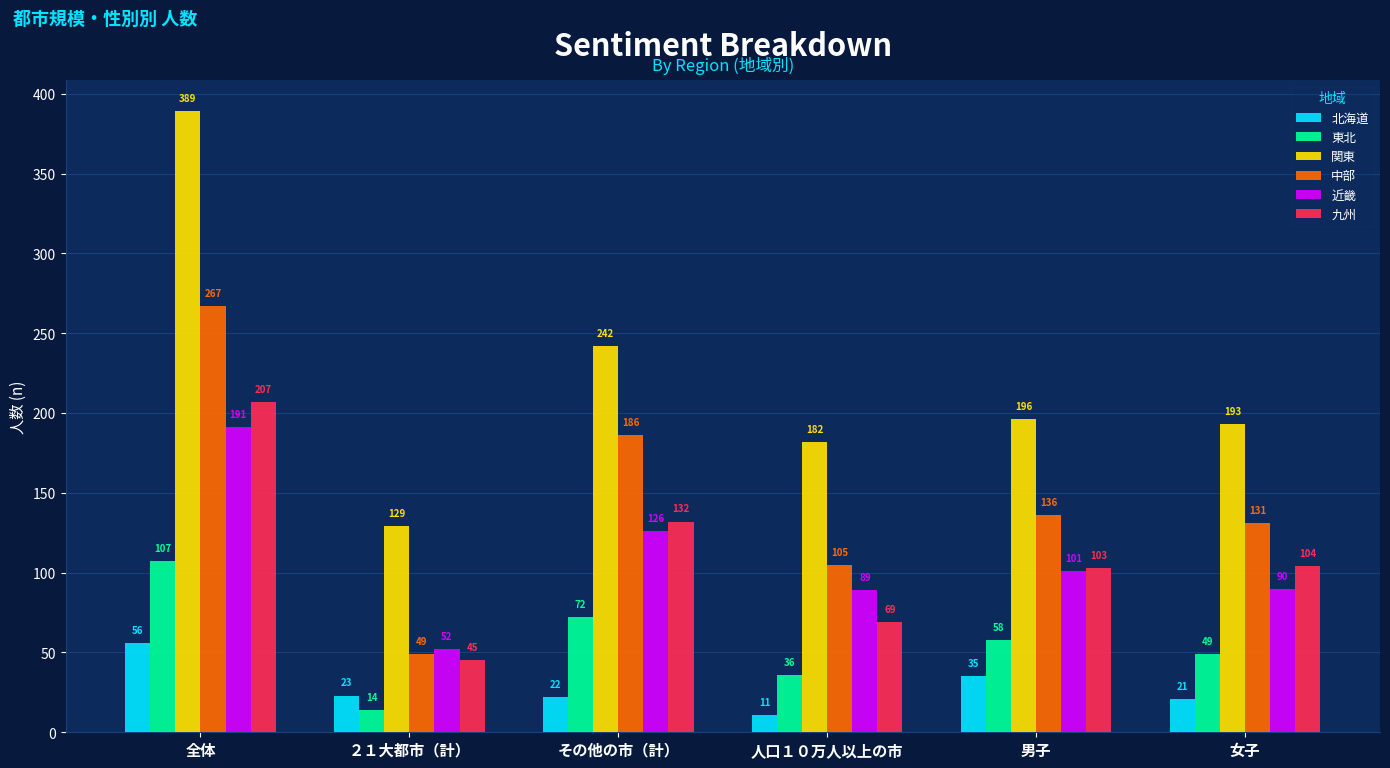

Reading left to right, what are all the values shown in this chart?

北海道: 56	23	22	11	35	21
東北: 107	14	72	36	58	49
関東: 389	129	242	182	196	193
中部: 267	49	186	105	136	131
近畿: 191	52	126	89	101	90
九州: 207	45	132	69	103	104